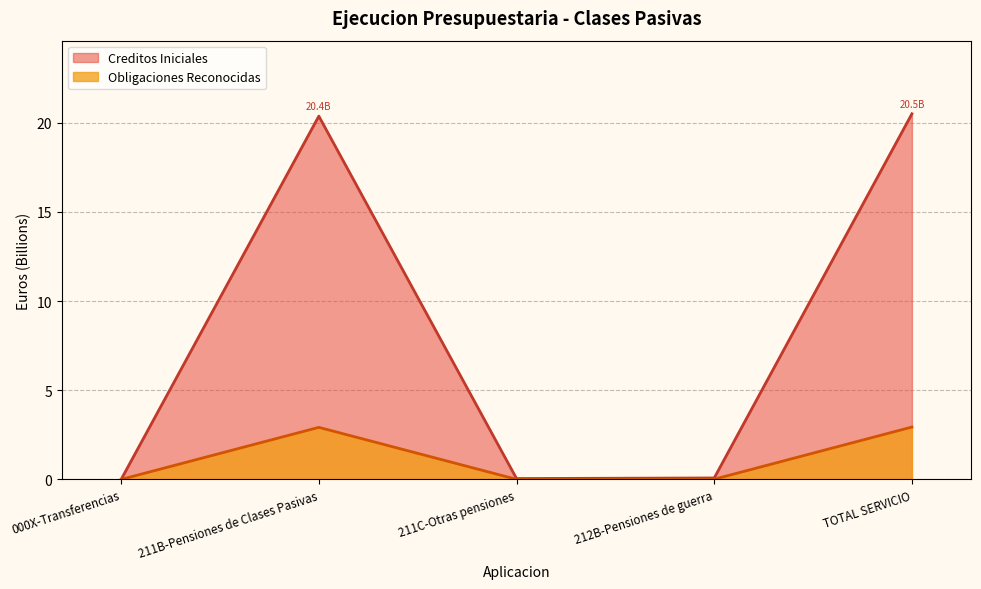

List the series in order of their peak value, lowest first.

Obligaciones Reconocidas, Creditos Iniciales